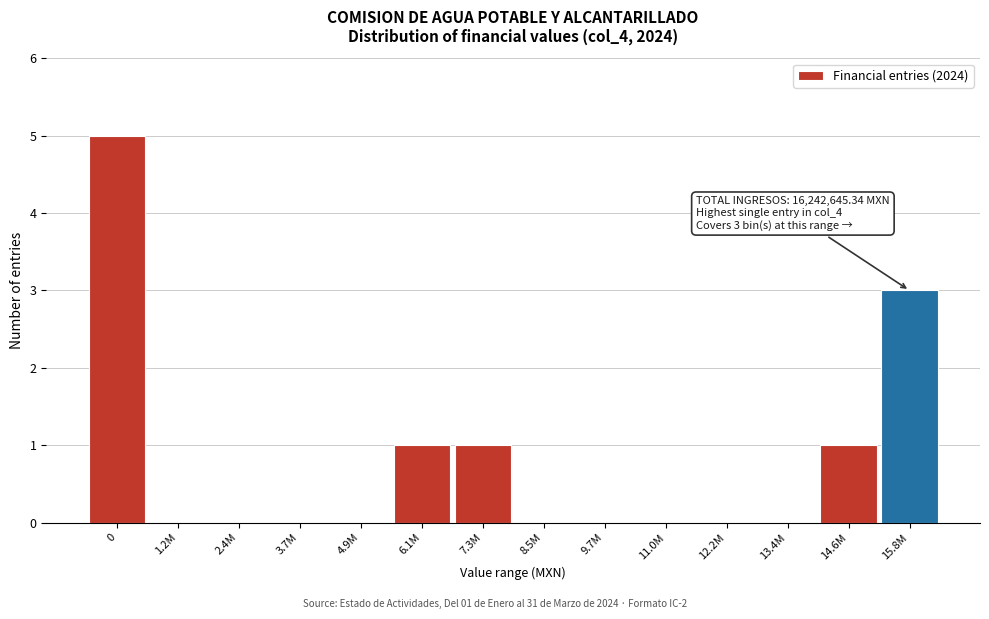

What is the greatest value displayed?

5